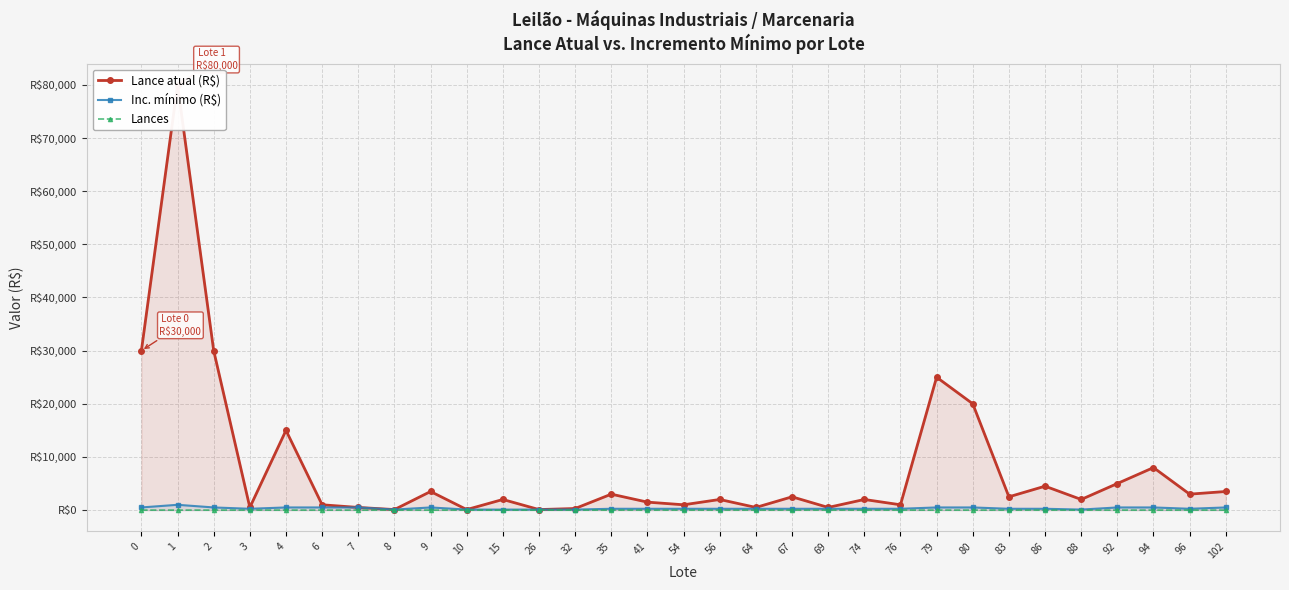

True or false: Inc. mínimo (R$) and Lances intersect in this chart.

False